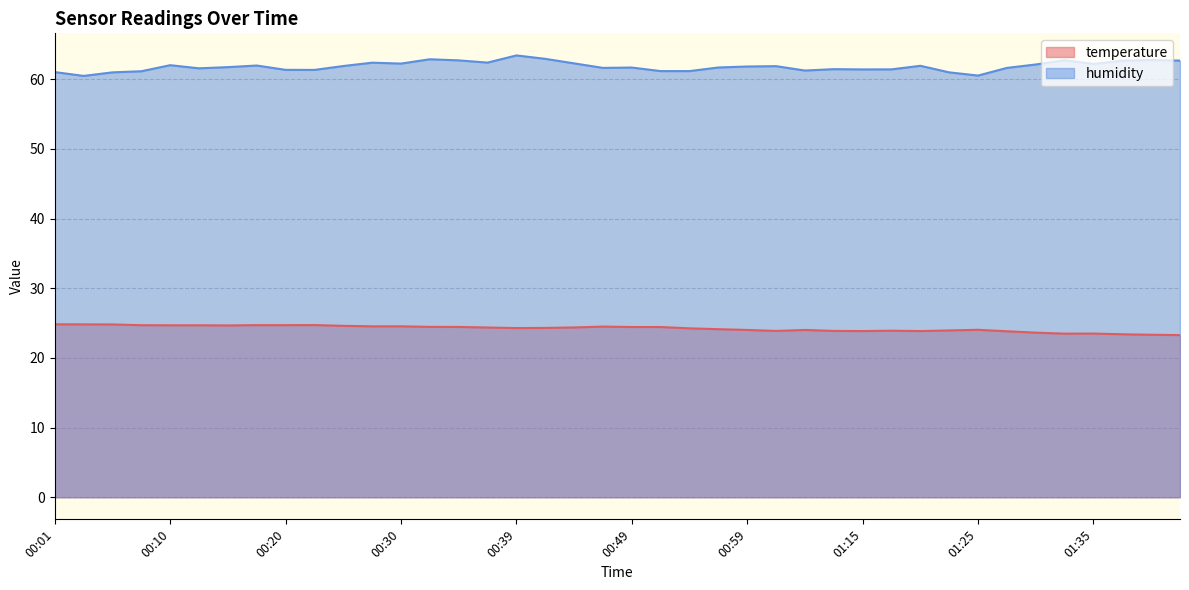

At which label does temperature first exceed 24?

00:01